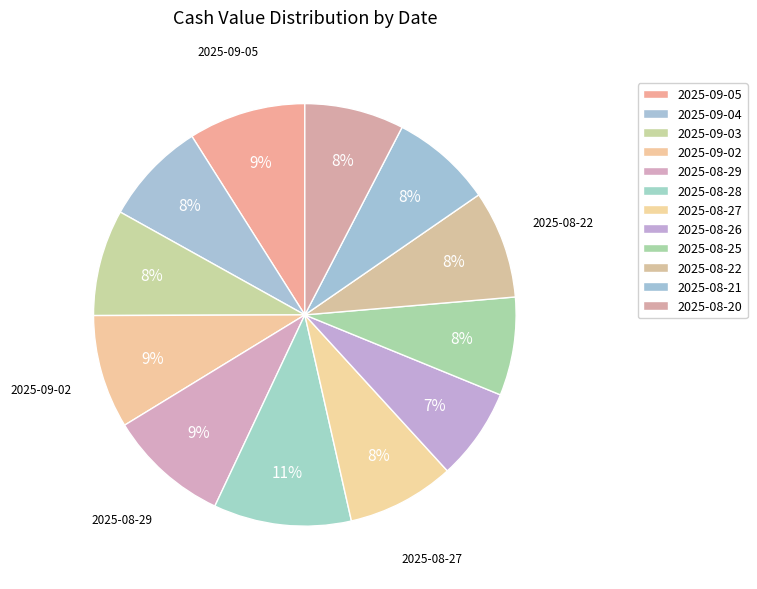

Does any single category account for the majority?

No